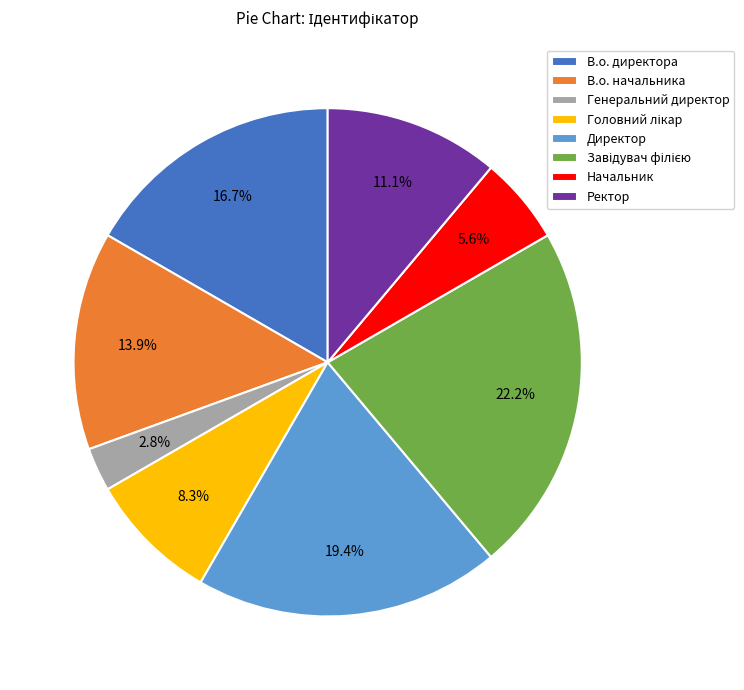

Which has a higher value, Директор or В.о. директора?

Директор